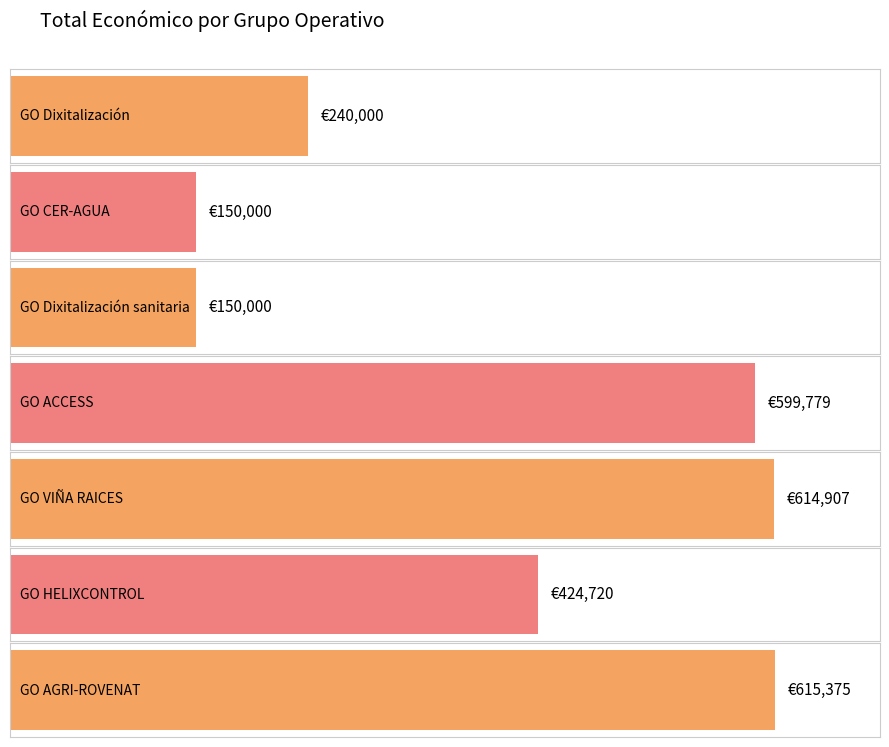

What is the sum of all values?

2794781